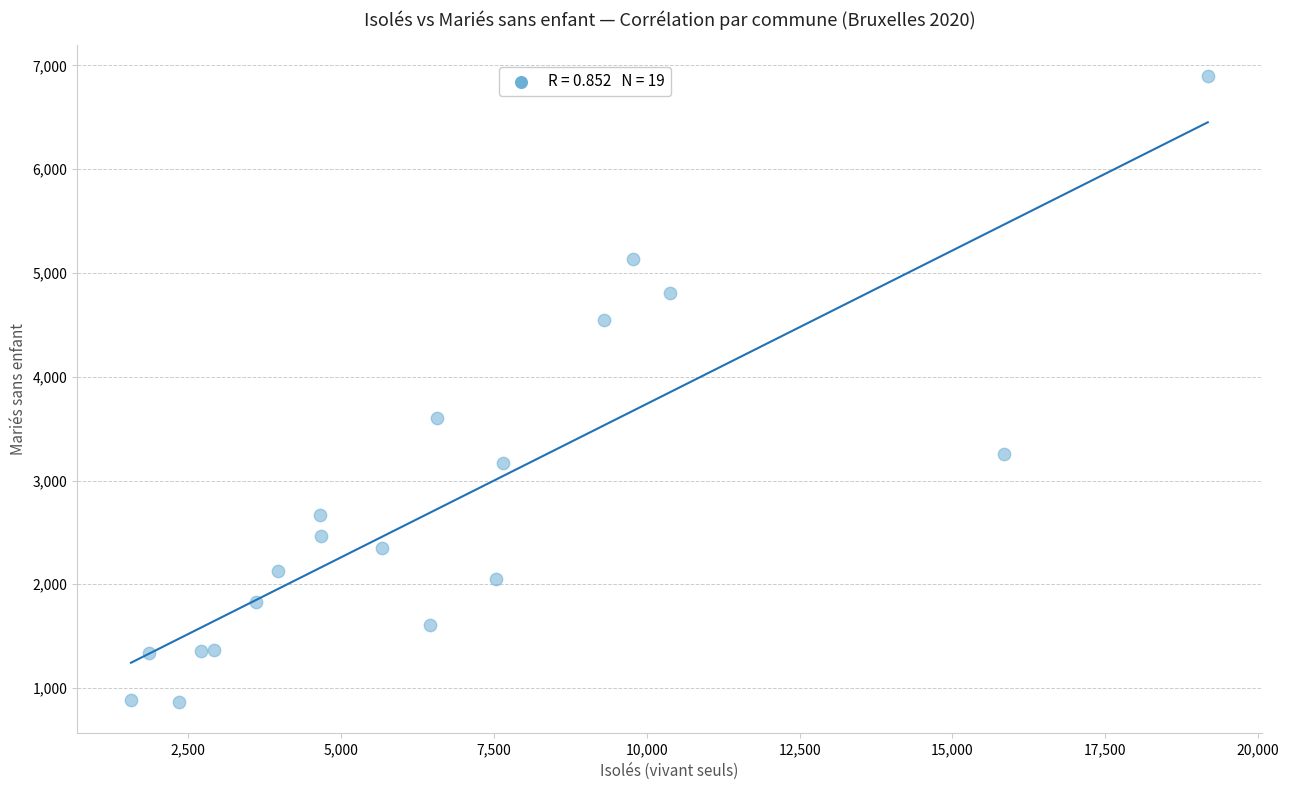

What is the range of Y values (max minus min)?

6030